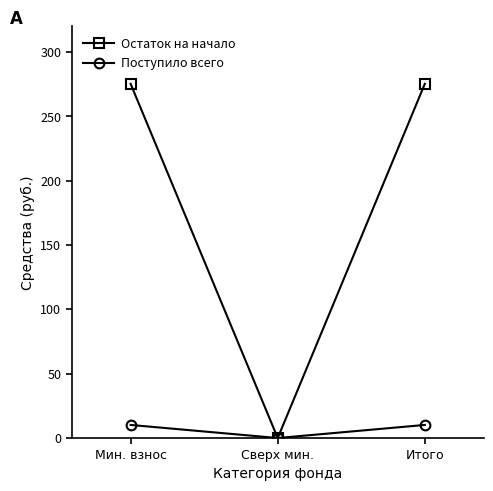

Rank the series by their average value, from highest to lowest.

Остаток на начало, Поступило всего